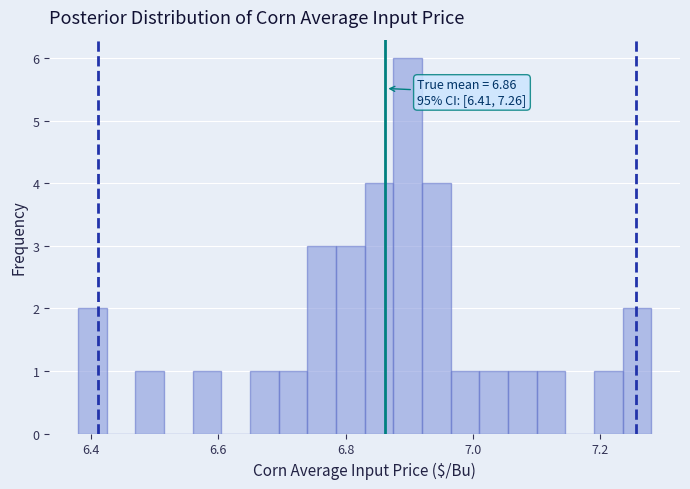

Around what value on the x-axis is the tallest bar? Give the approximate position of its centre, as read against the axis.

6.90